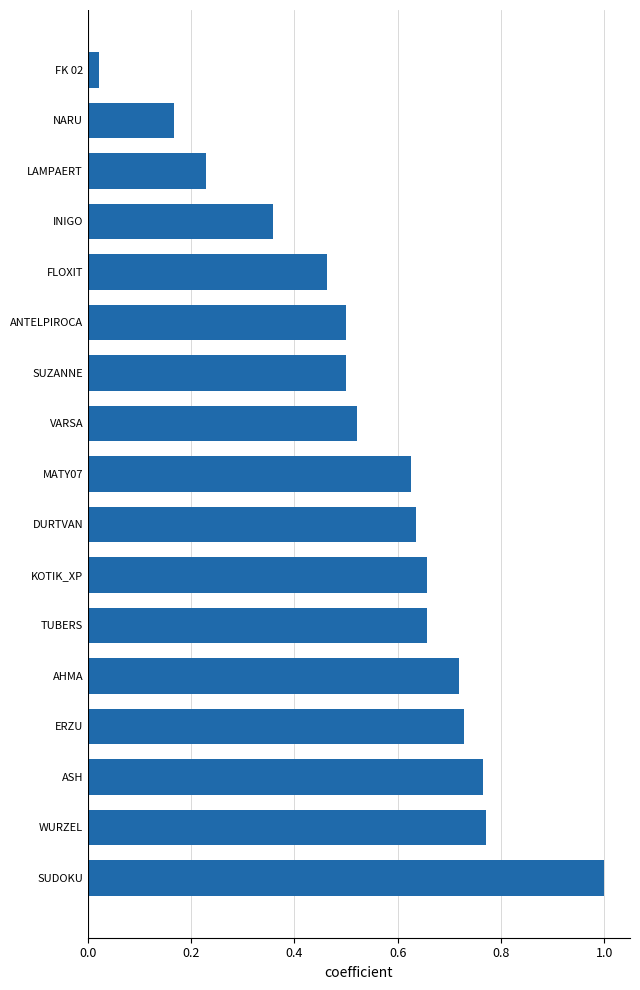

What is the greatest value displayed?

1.0